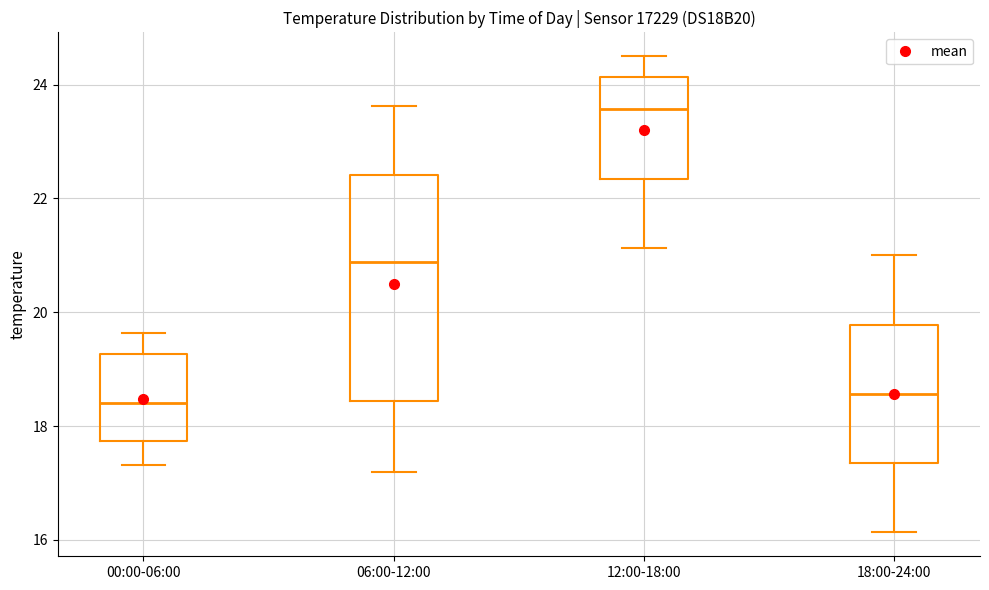

Where is the lower edge of the box for 18:00-24:00 on the y-axis? The values are not printed on the chart, so give them approximately, as read against the axis.

17.4